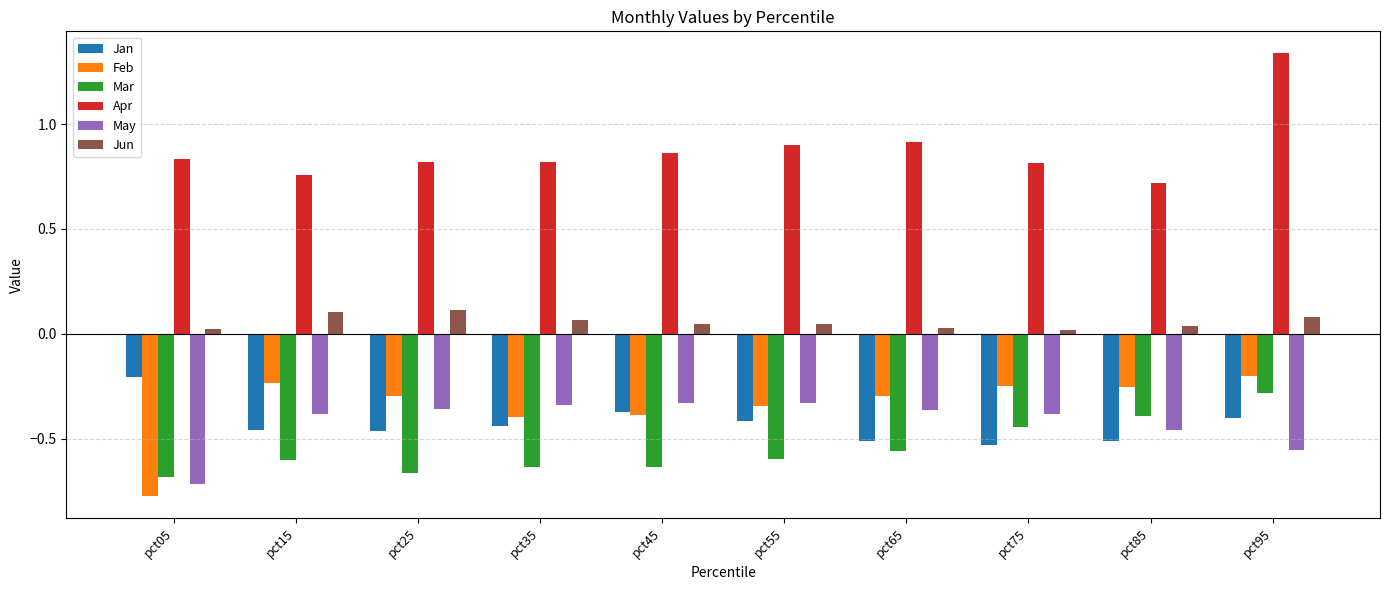

Between pct25 and pct95, which series saw the biggest shift?

Apr